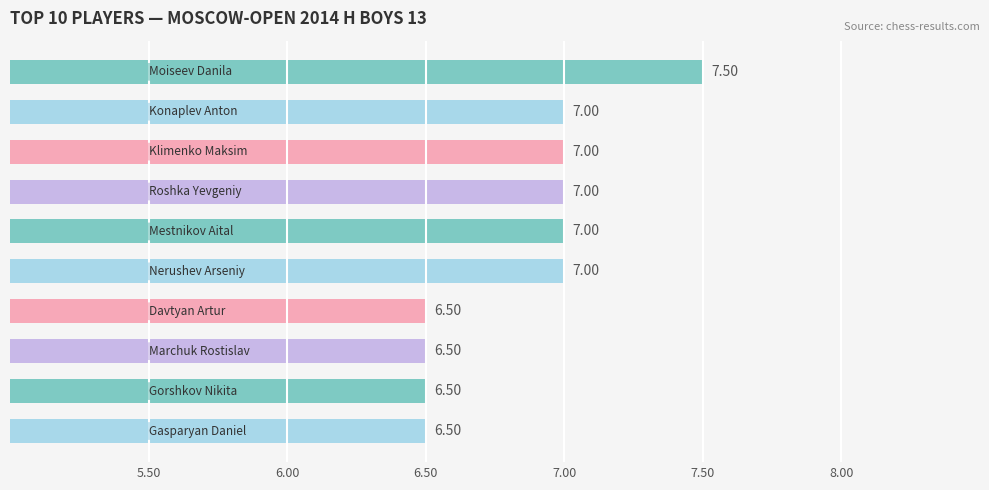

Count the number of categories in the chart.

10